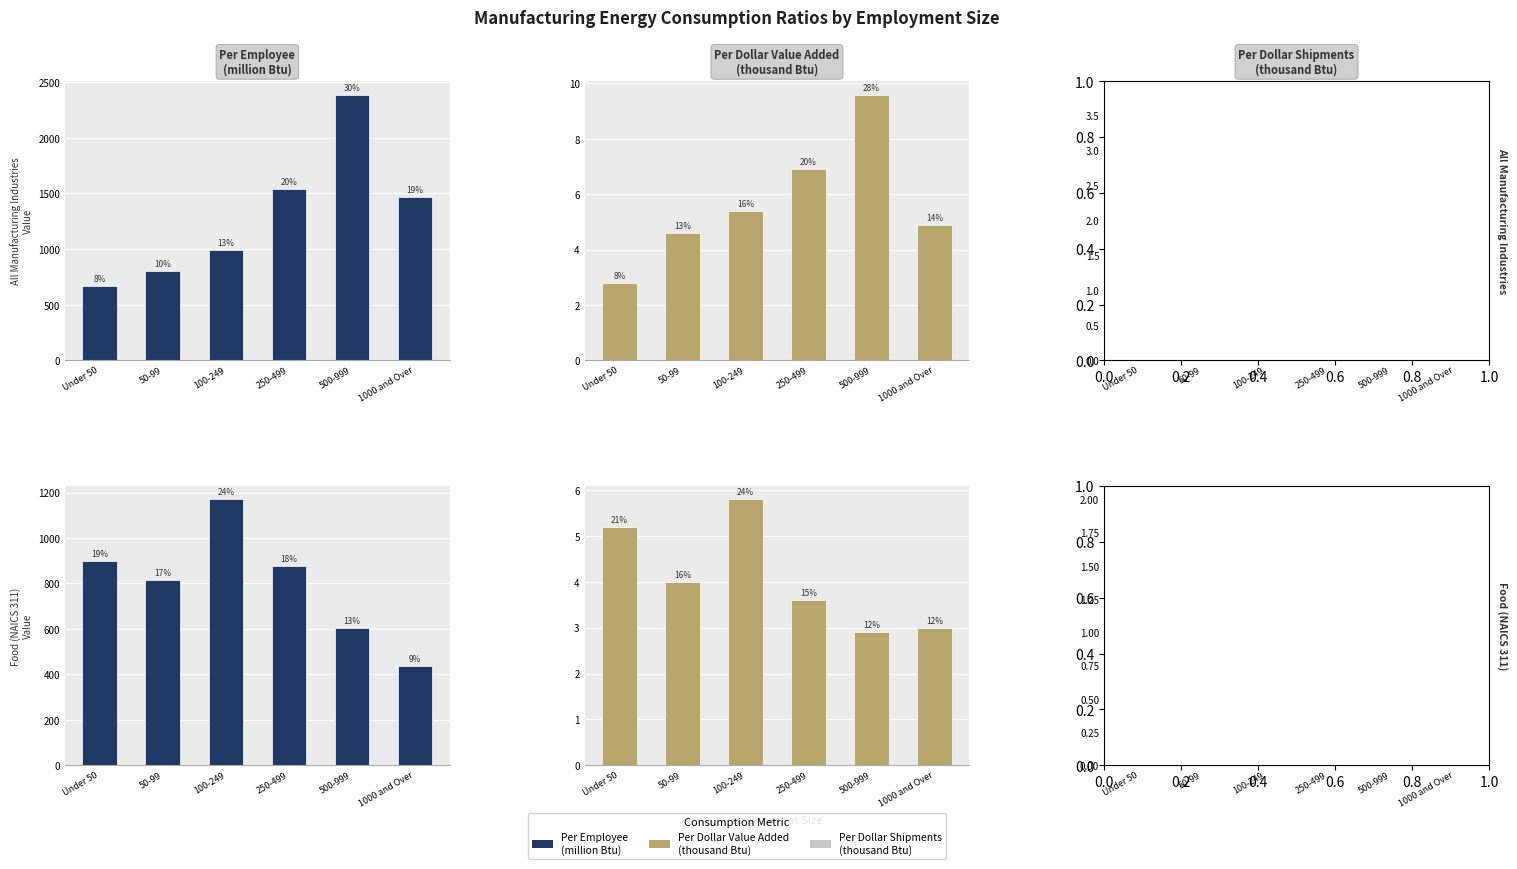

What is the difference between the highest and lowest values at 100-249?

1168.4